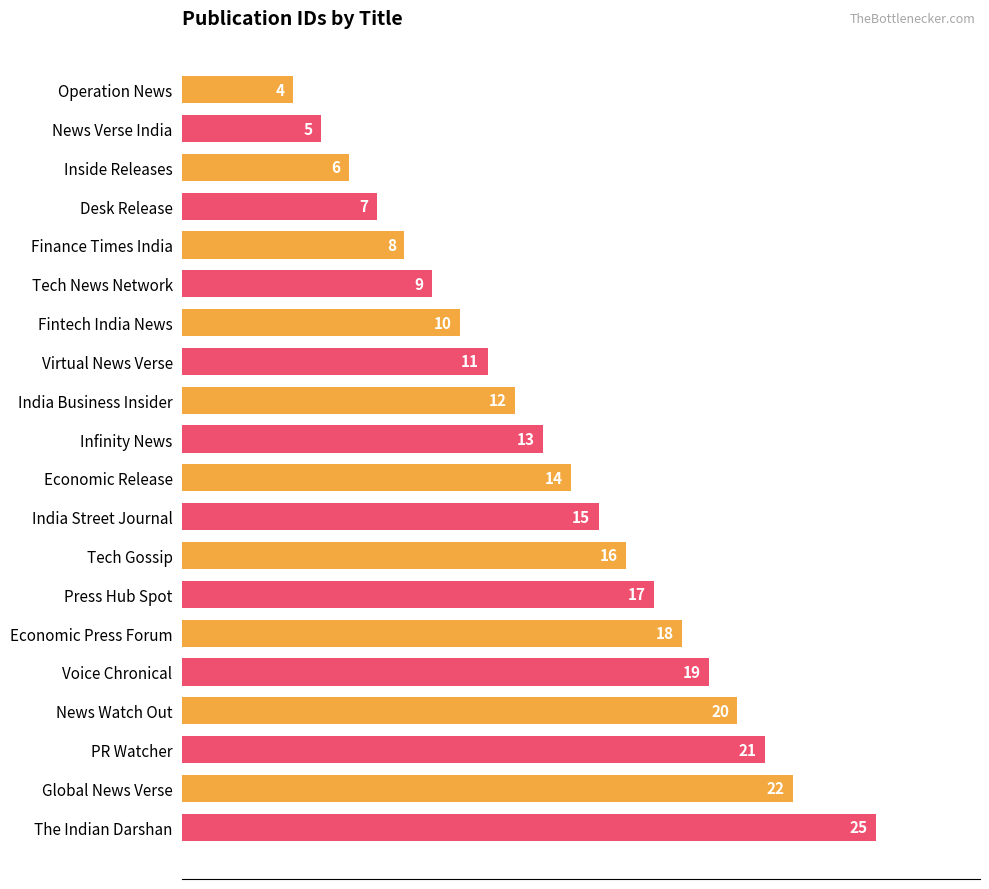

How many data points does each series have?

20